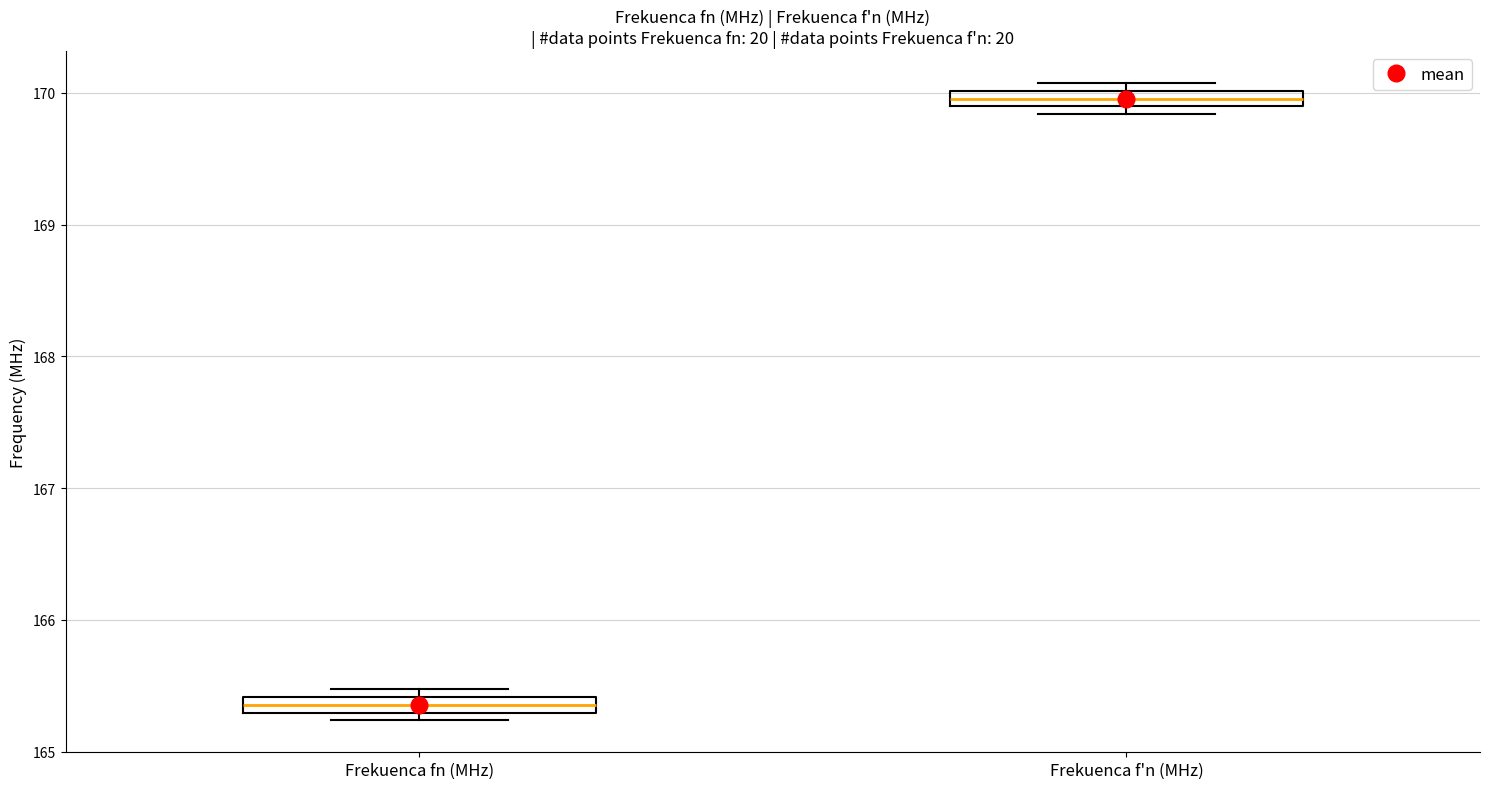

Where is the upper edge of the box for Frekuenca f'n (MHz) on the y-axis? The values are not printed on the chart, so give them approximately, as read against the axis.

170.0